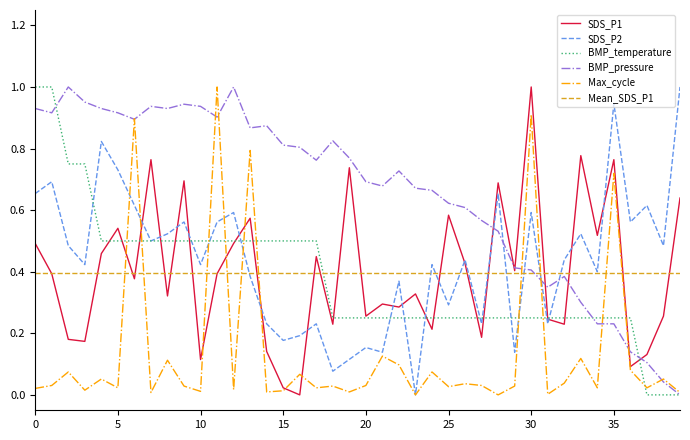

What are all the series names shown in the legend?

SDS_P1, SDS_P2, BMP_temperature, BMP_pressure, Max_cycle, Mean_SDS_P1